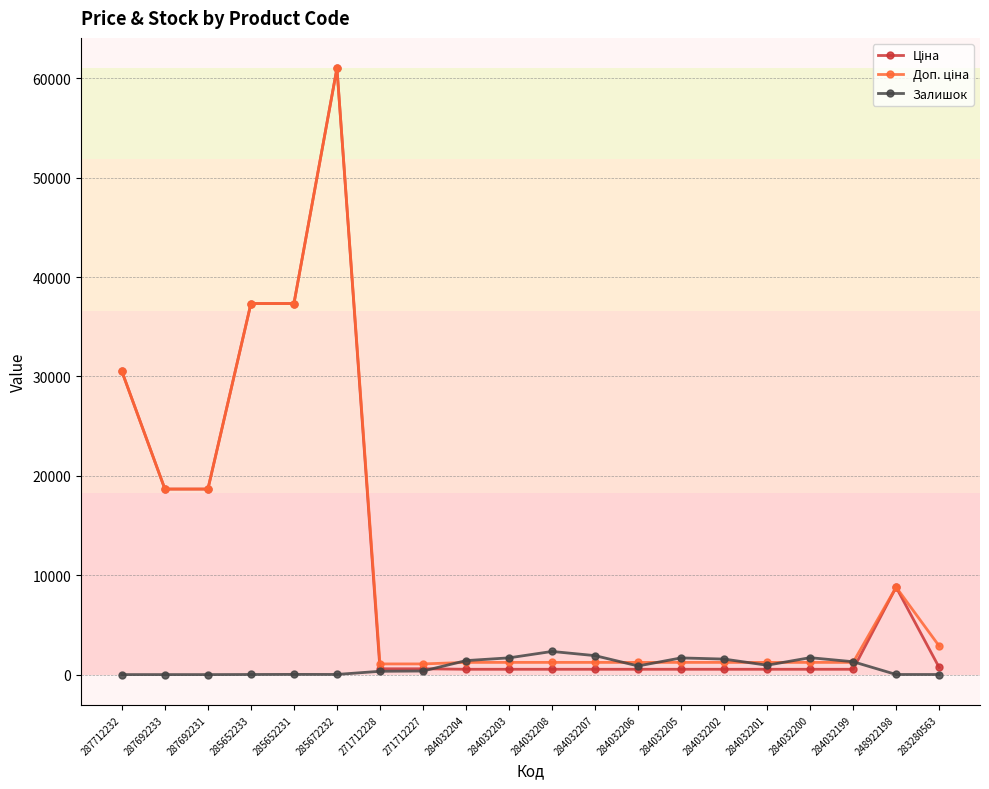

The value of Залишок at 287692233 is 0.0. True or false?

True